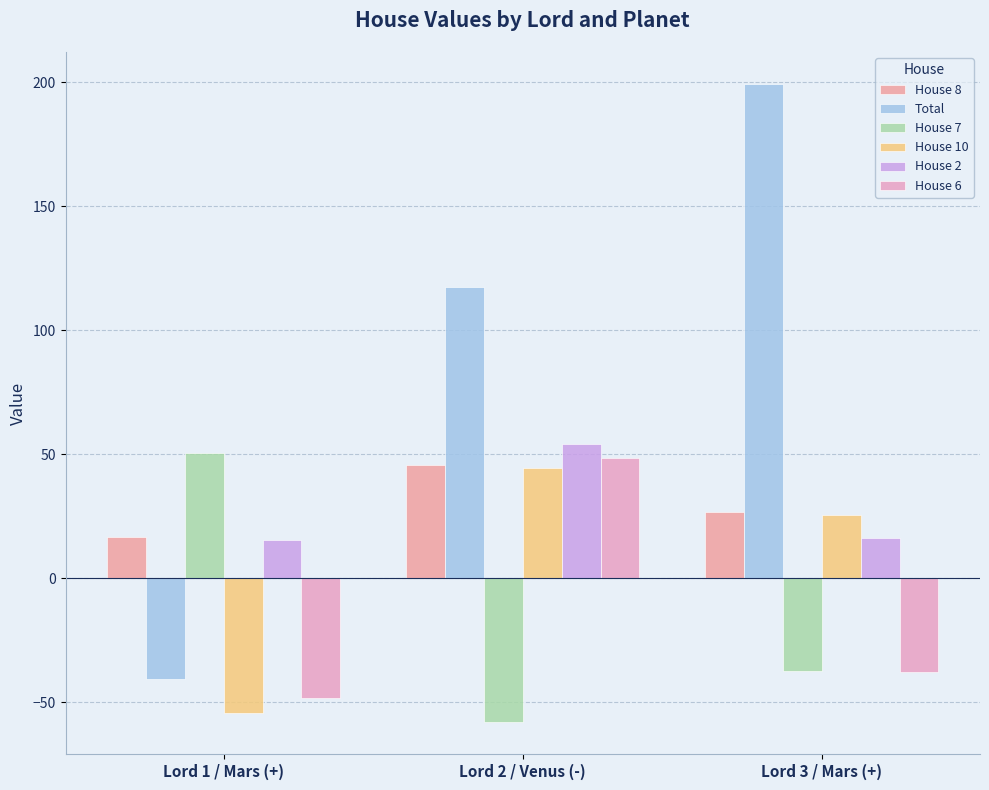

What is the sum of the House 6 values at Lord 3 / Mars (+) and Lord 1 / Mars (+)?

-86.2